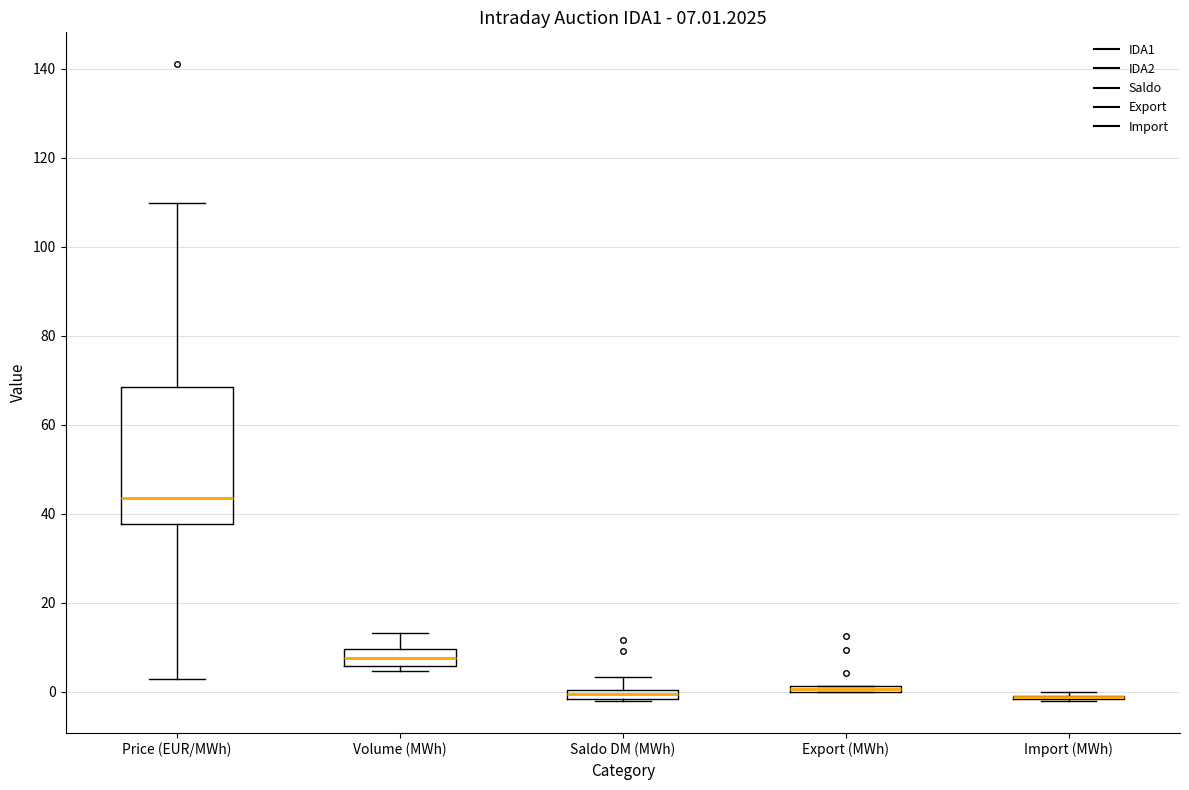

Which box is the tallest, from its lower edge to its upper edge?

Price (EUR/MWh)